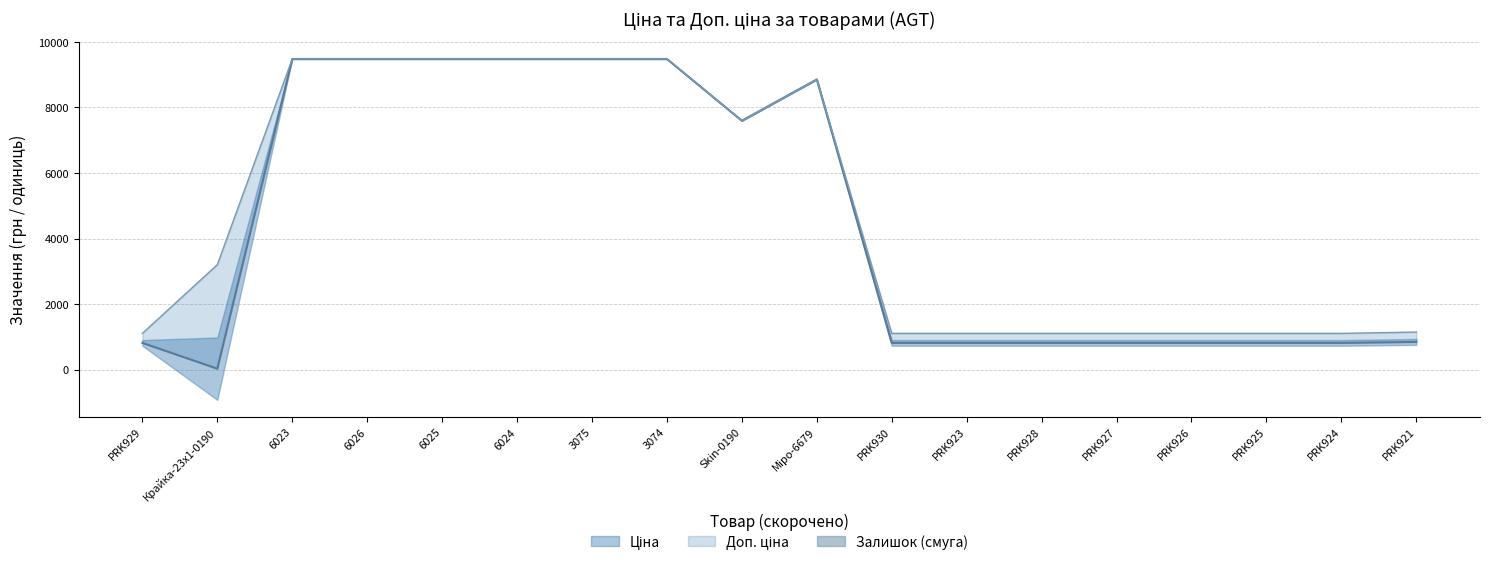

Where is the first local maximum for Ціна (верхній рівень)?

Міро-6679